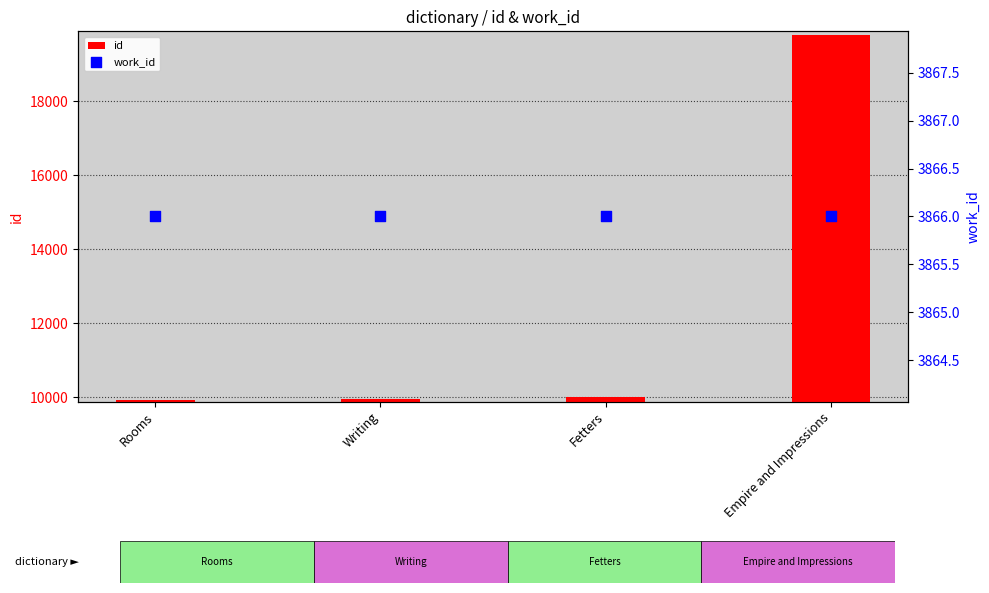

Which series has the largest total across all categories?

id